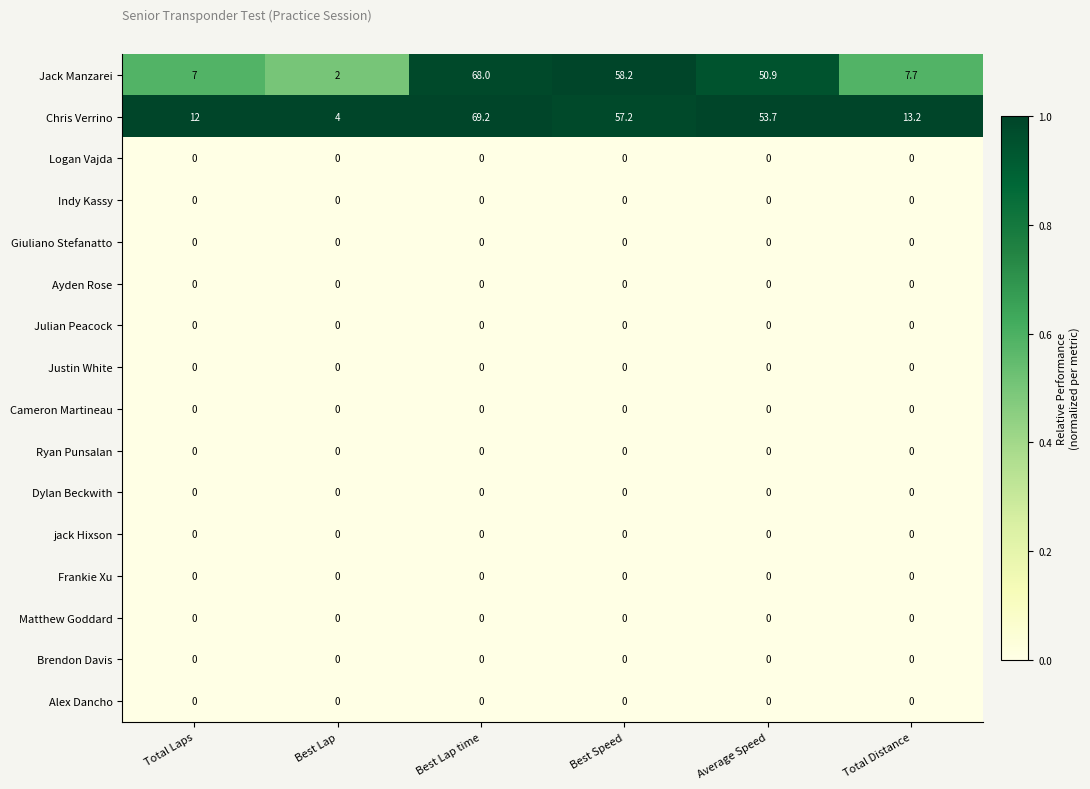

At how many categories does at least one series exceed 0?

6